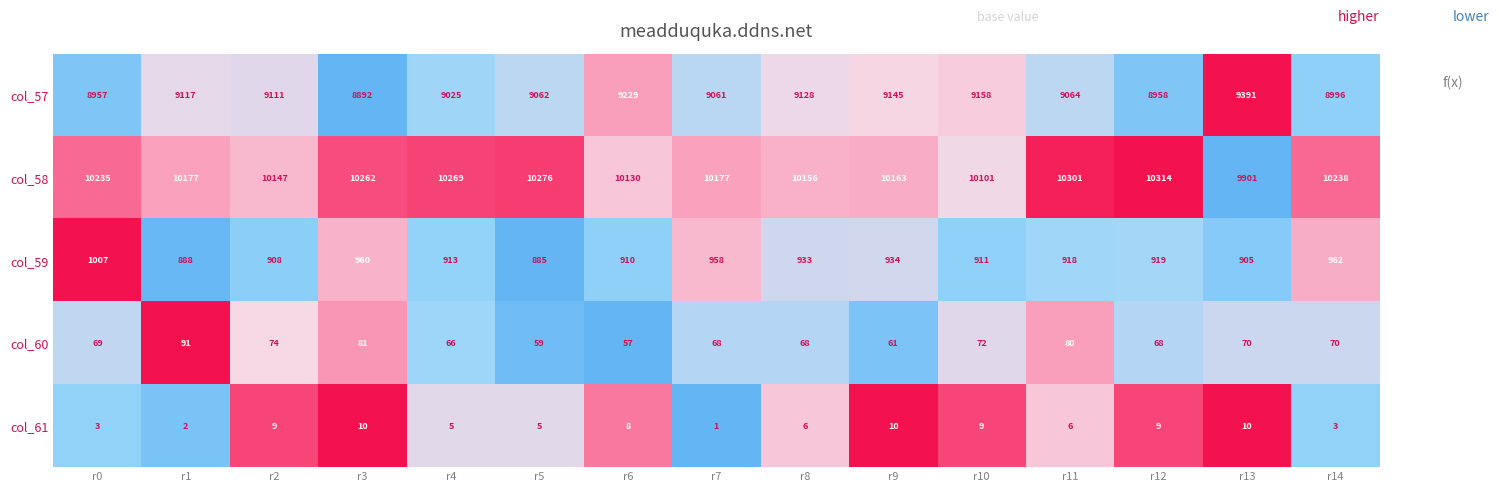

The value of col_58 at r11 is 10301. True or false?

True